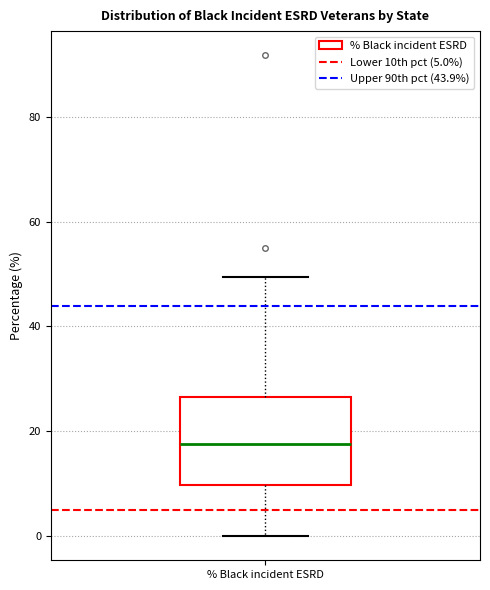

Where does the upper whisker of the box for % Black incident ESRD end on the y-axis? The values are not printed on the chart, so give them approximately, as read against the axis.

50